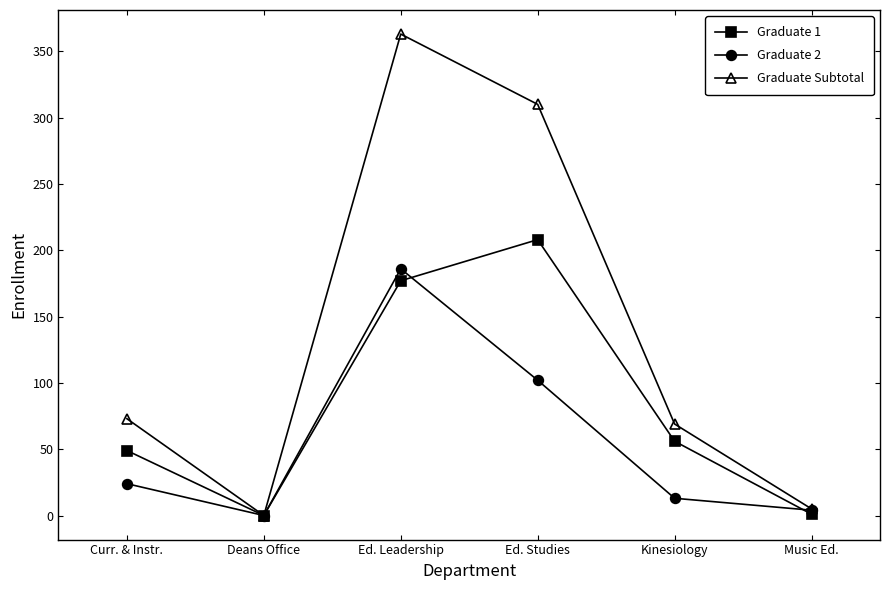

Where is the first local minimum for Graduate 2?

Deans Office